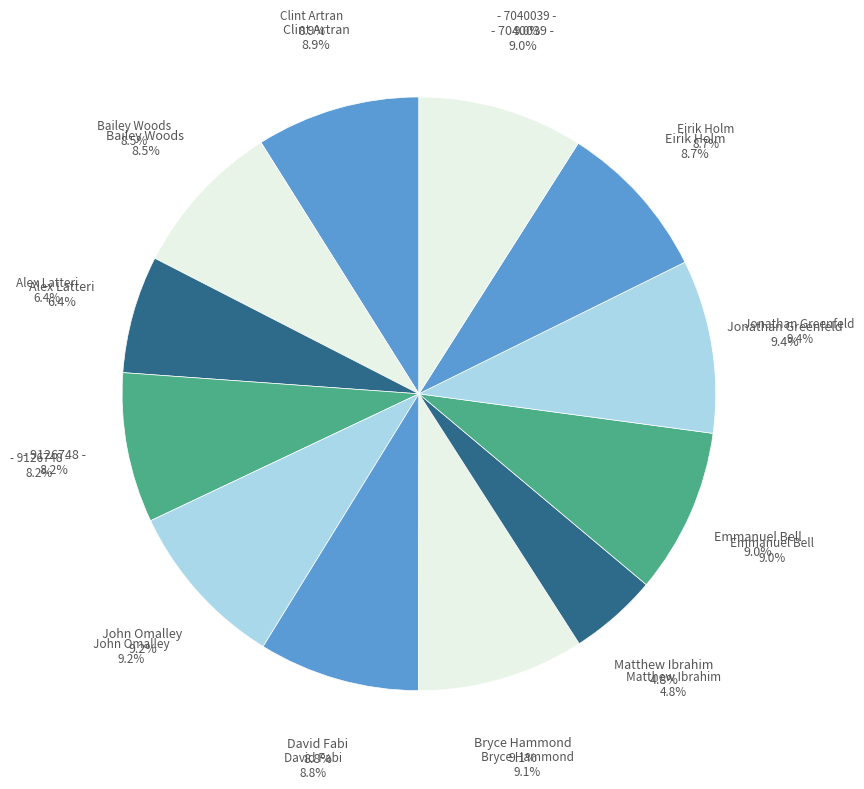

Count the number of slices in the pie.

12